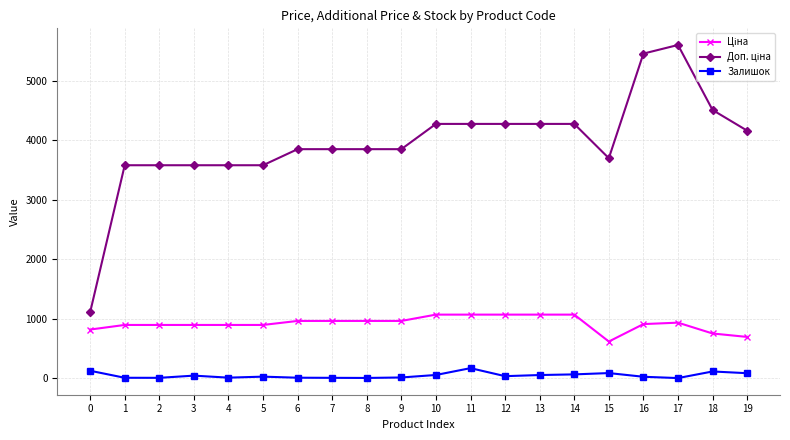

What is the maximum value shown in the chart?

5607.2